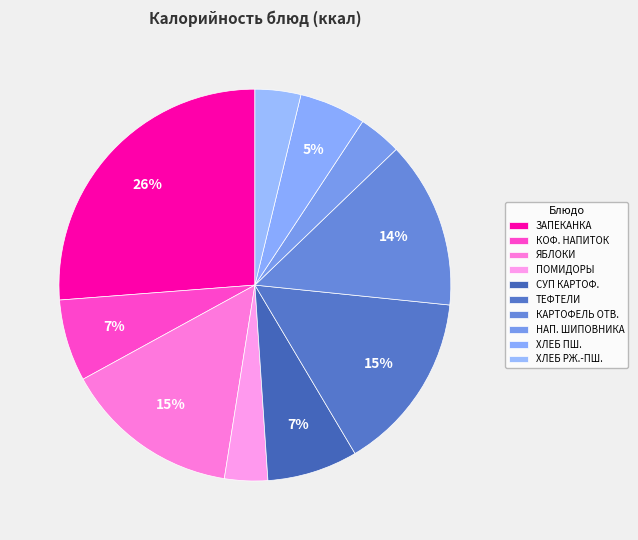

Rank the categories by value from lowest to highest.

НАПИТОК ИЗ ШИПОВНИКА, ПОМИДОРЫ, ХЛЕБ РЖАНО ПШЕНИЧНЫЙ, ХЛЕБ ПШЕНИЧНЫЙ, КОФЕЙНЫЙ НАПИТОК, СУП КАРТОФЕЛЬНЫЙ С БОБОВЫМИ, КАРТОФЕЛЬ ОТВАРНОЙ, ЯБЛОКИ СВЕЖИЕ, ТЕФТЕЛИ ИЗ ГОВЯДИНЫ С РИСОМ, ЗАПЕКАНКА ИЗ ТВОРОГА С ДЖЕМОМ